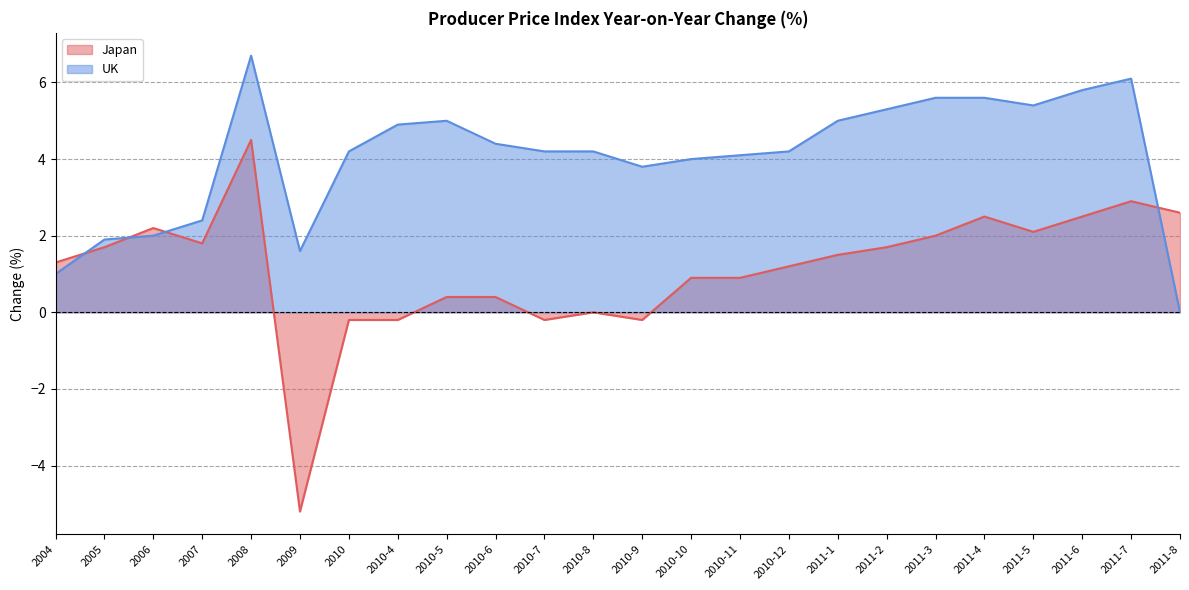

Rank the series at 2006 from lowest to highest value.

UK, Japan